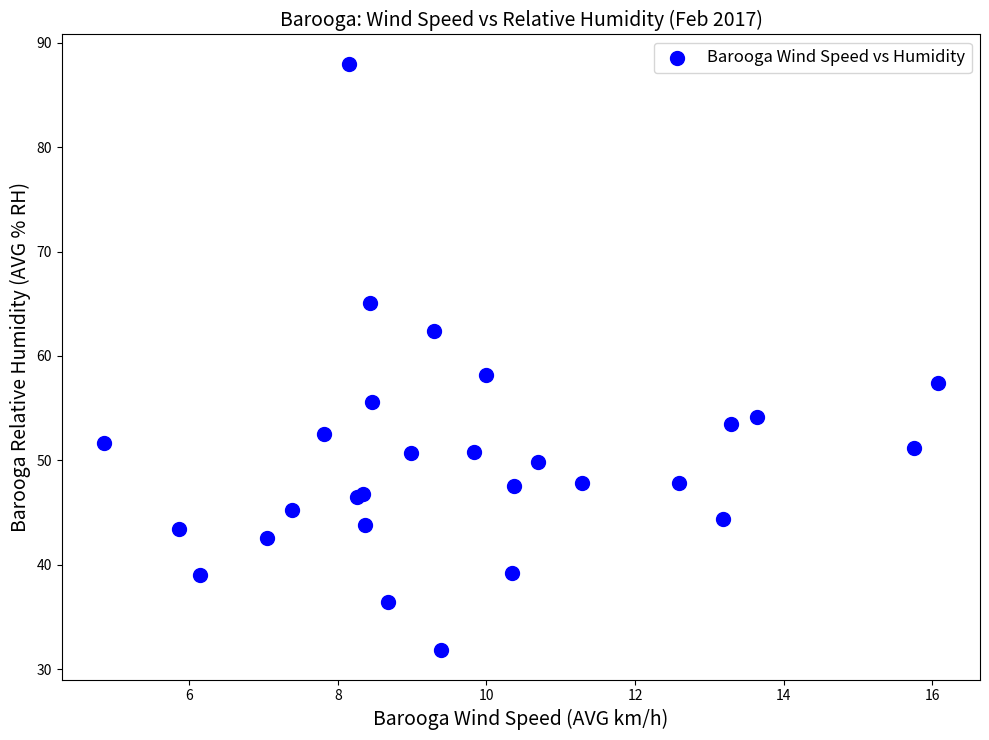

What Y value in the scatter plot is closest to 59?

58.2